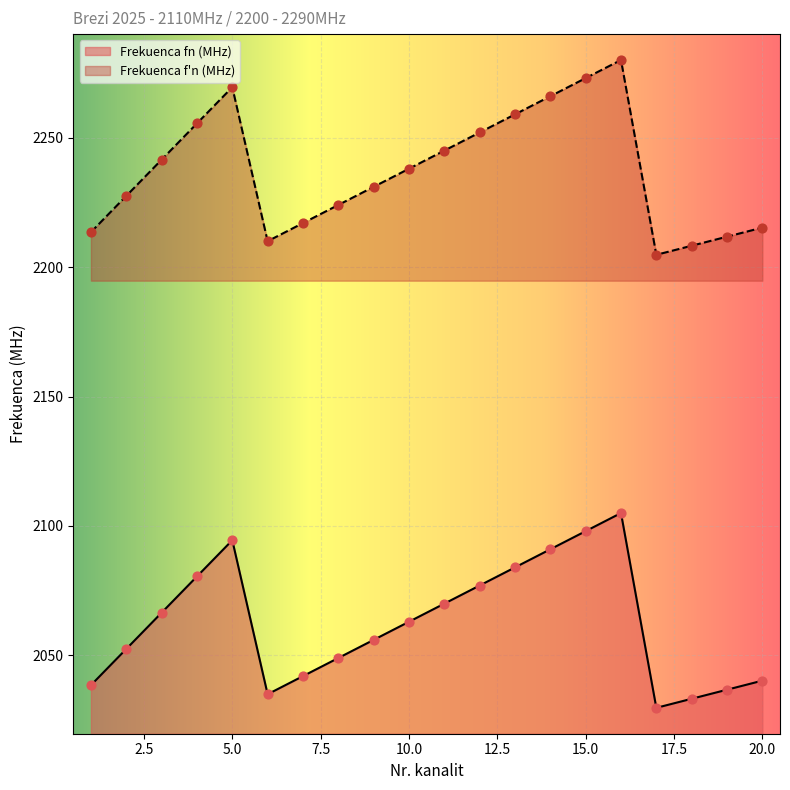

Is the value of Frekuenca f'n (MHz) at 8 greater than the value of Frekuenca fn (MHz) at 6?

Yes